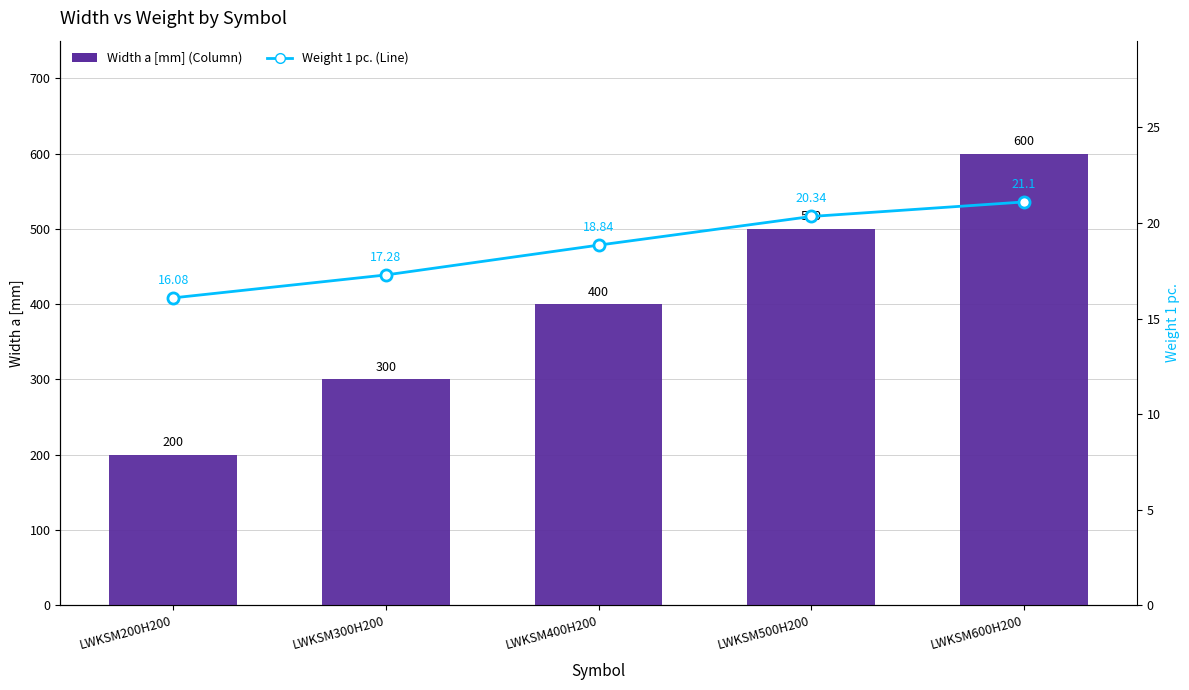

What is the difference between the Weight 1 pc. values at LWKSM200H200 and LWKSM300H200?

1.2